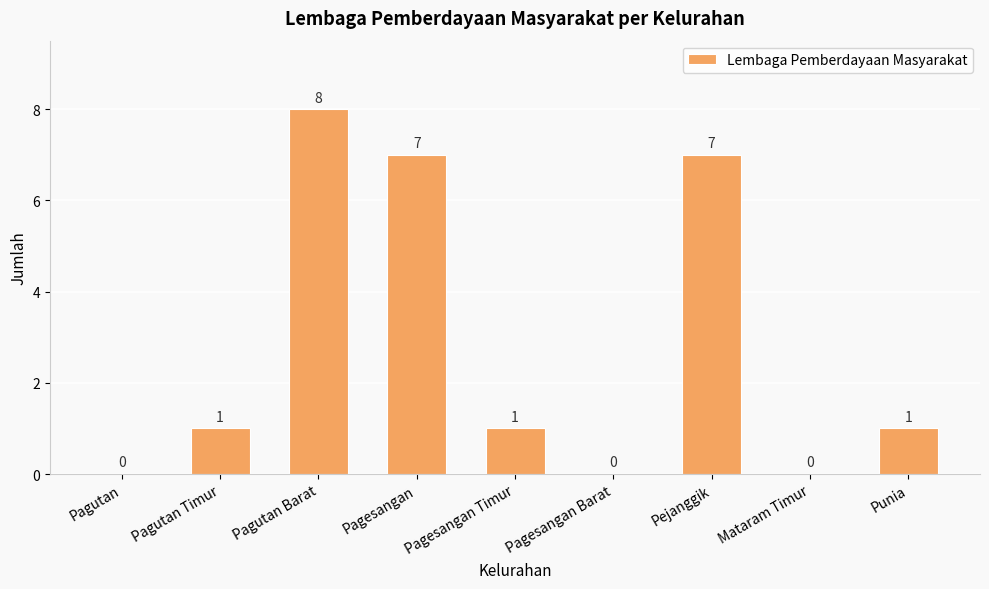

Count the values in the range 0 to 7.

8